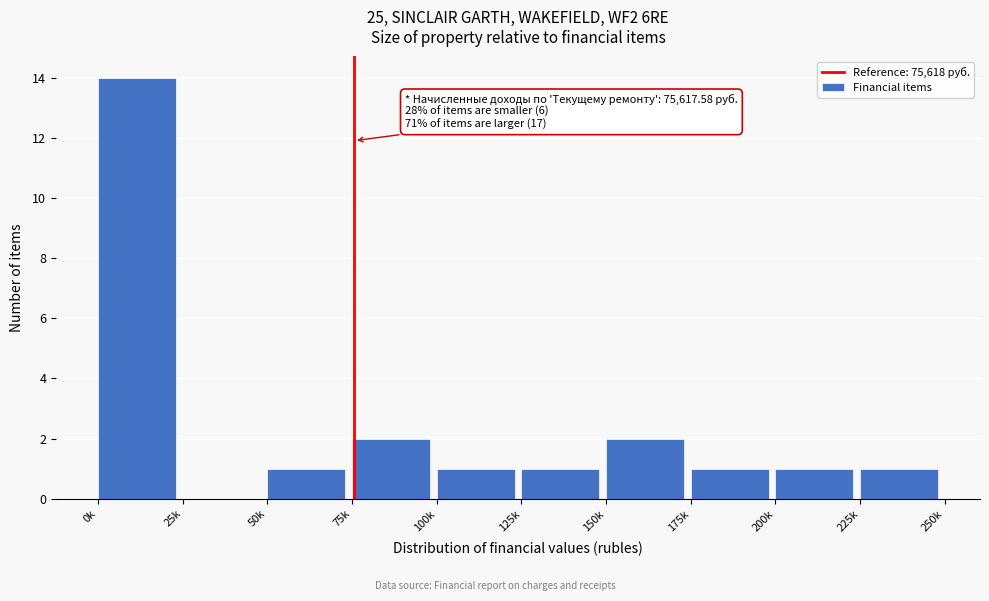

Reading right to left, extract all data points from this chart.

225k=1	200k=1	175k=1	150k=2	125k=1	100k=1	75k=2	50k=1	25k=0	0k=14